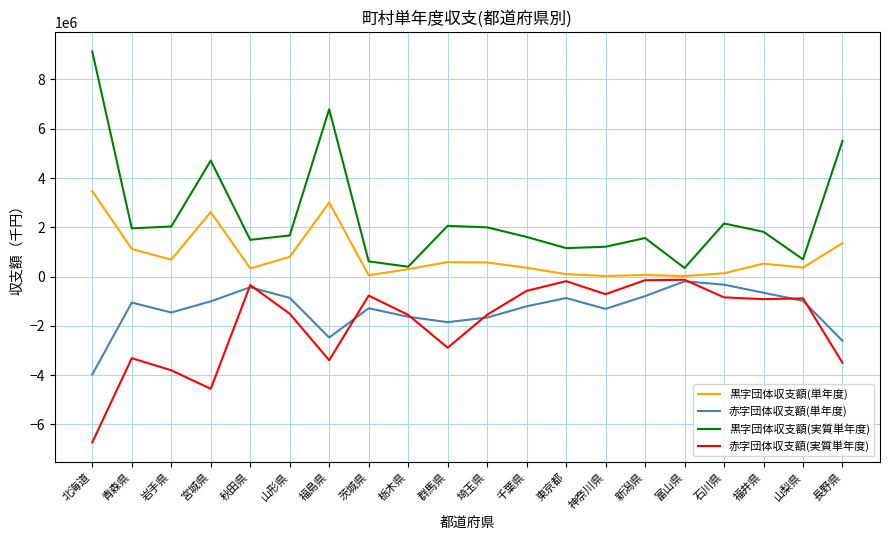

What is the difference between the 黒字団体収支額(単年度) values at 埼玉県 and 石川県?

439049